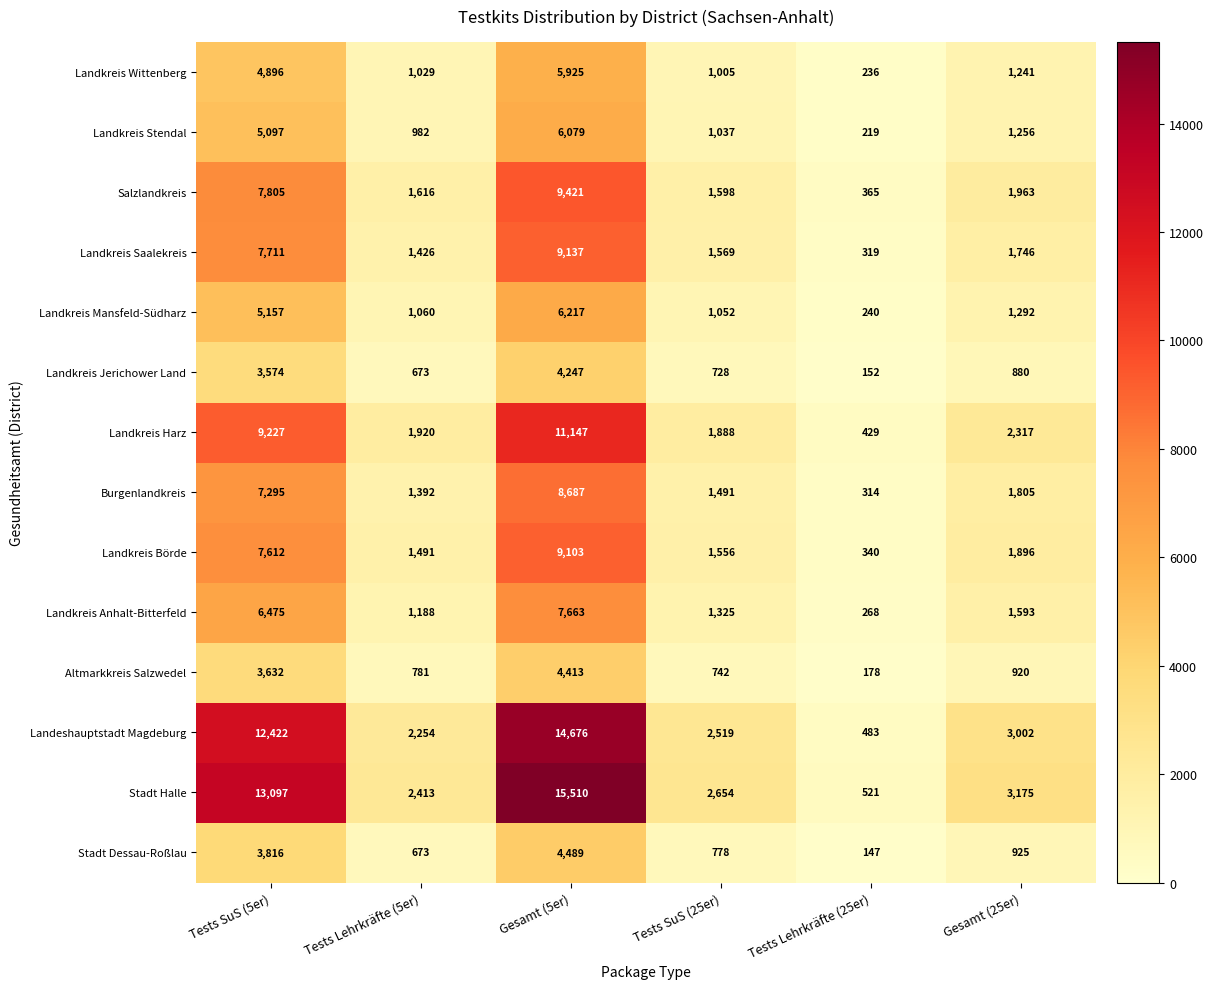

Which category has the lowest value across all series?

Tests Lehrkräfte (25er)